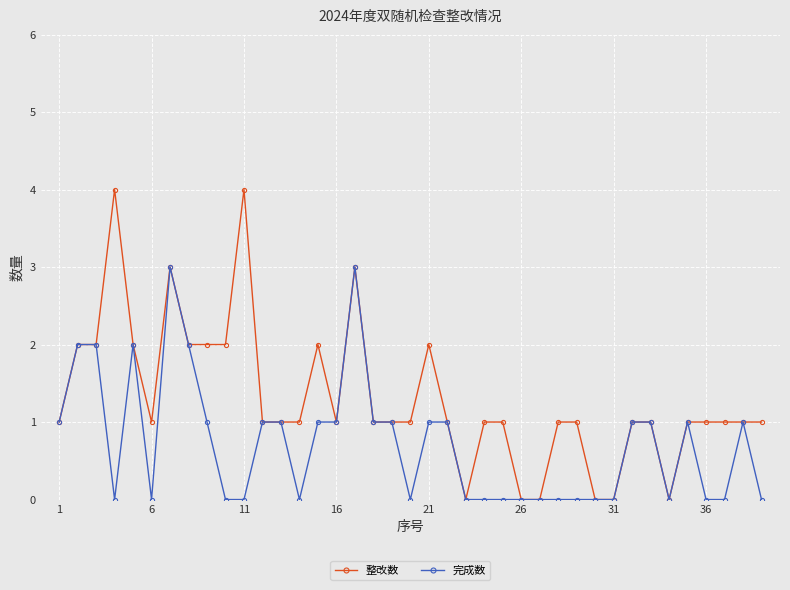

How many lines are shown in the chart?

2